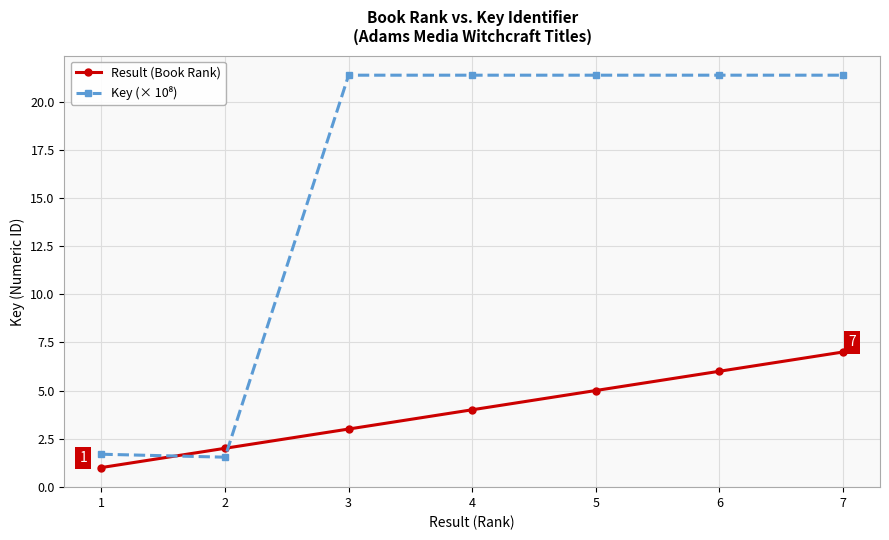

What is the total value across all series at 2?

3.5